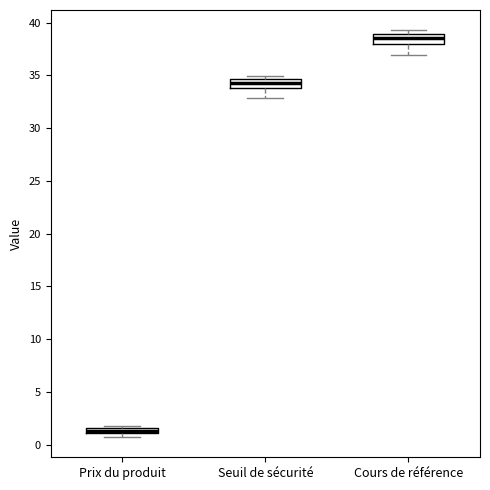

Where does the lower whisker of the box for Cours de référence end on the y-axis? The values are not printed on the chart, so give them approximately, as read against the axis.

37.0